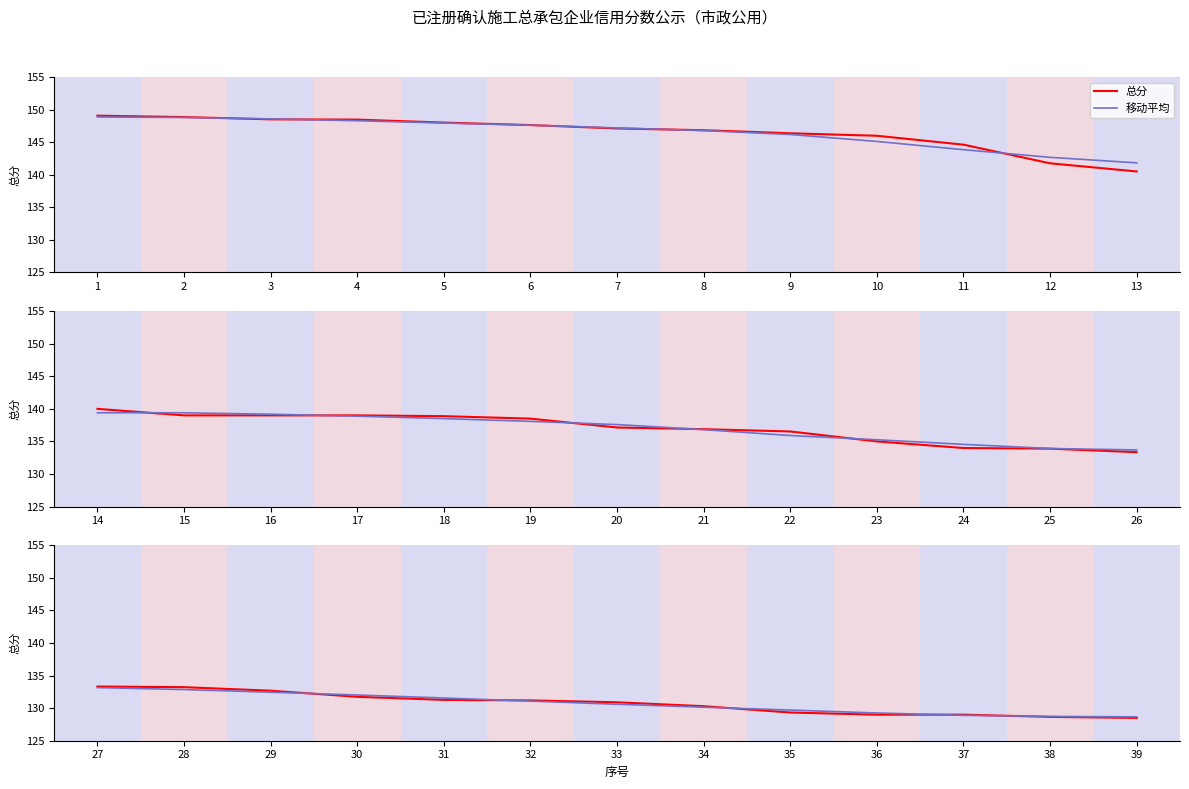

Which has a higher value, 31 or 30?

30